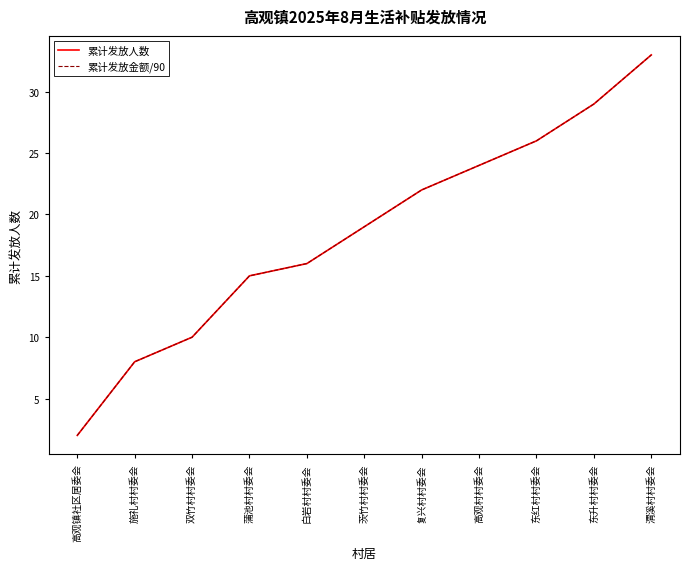

Is this an area chart (filled region under the line)?

No